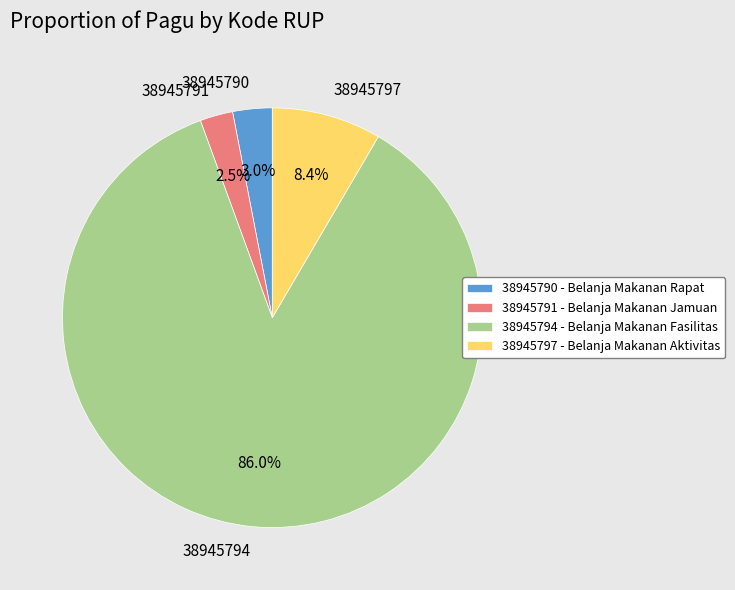

Which category has the smallest portion of the pie?

38945791